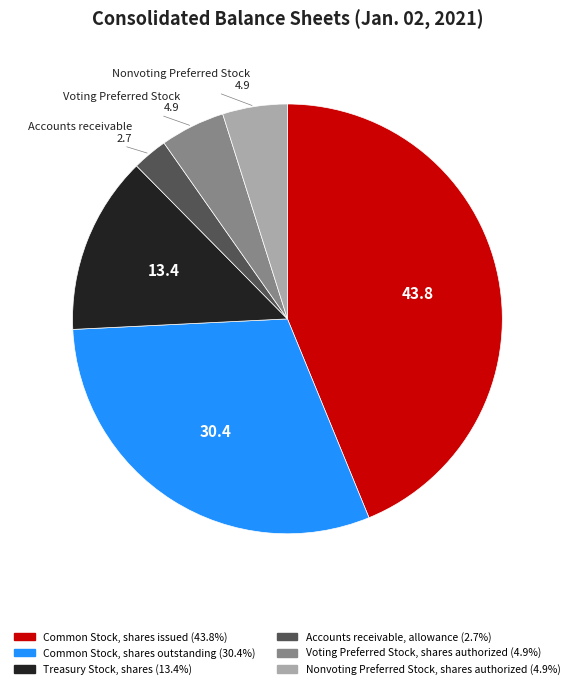

The Treasury Stock, shares slice represents 27% of the pie. True or false?

False